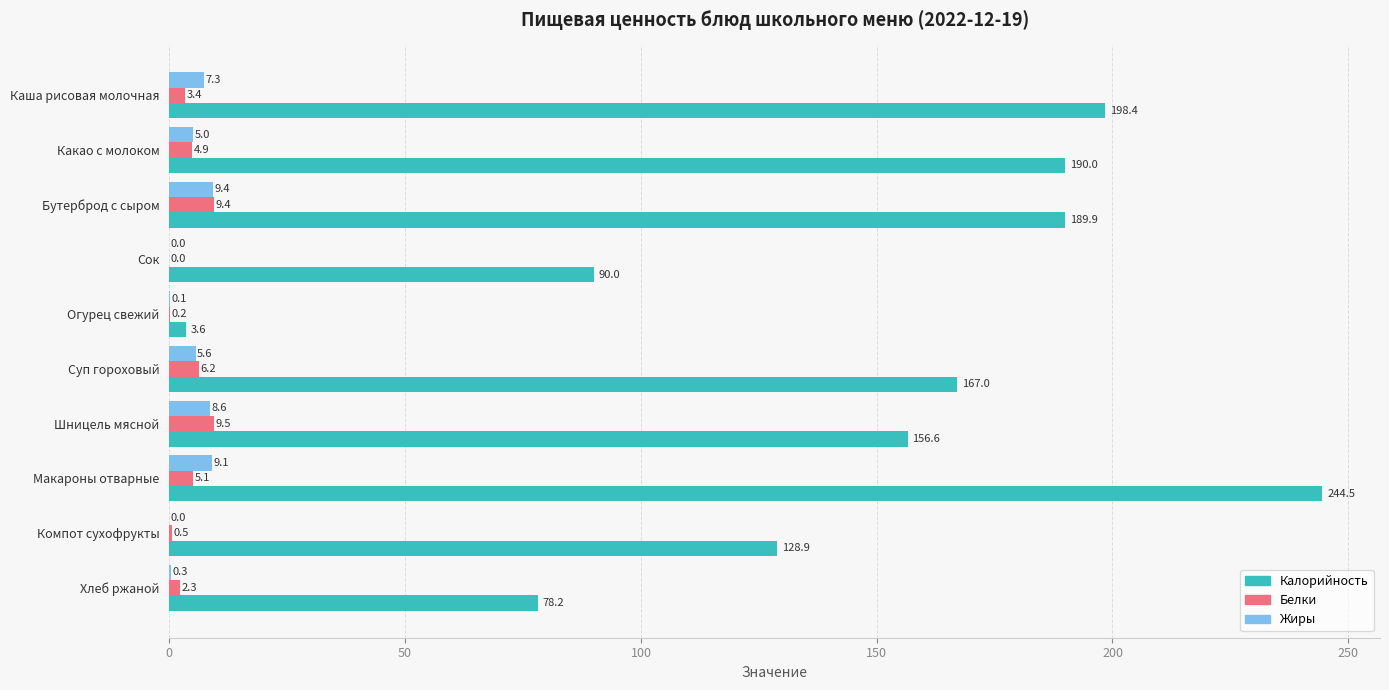

How many data points does each series have?

10